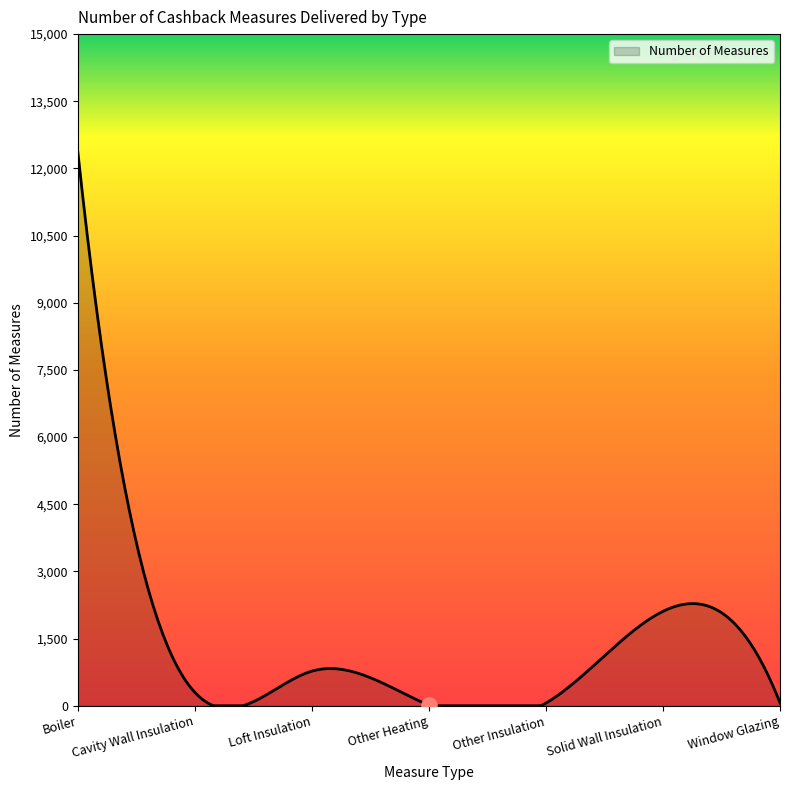

Which has a higher value, Other Heating or Other Insulation?

Other Insulation